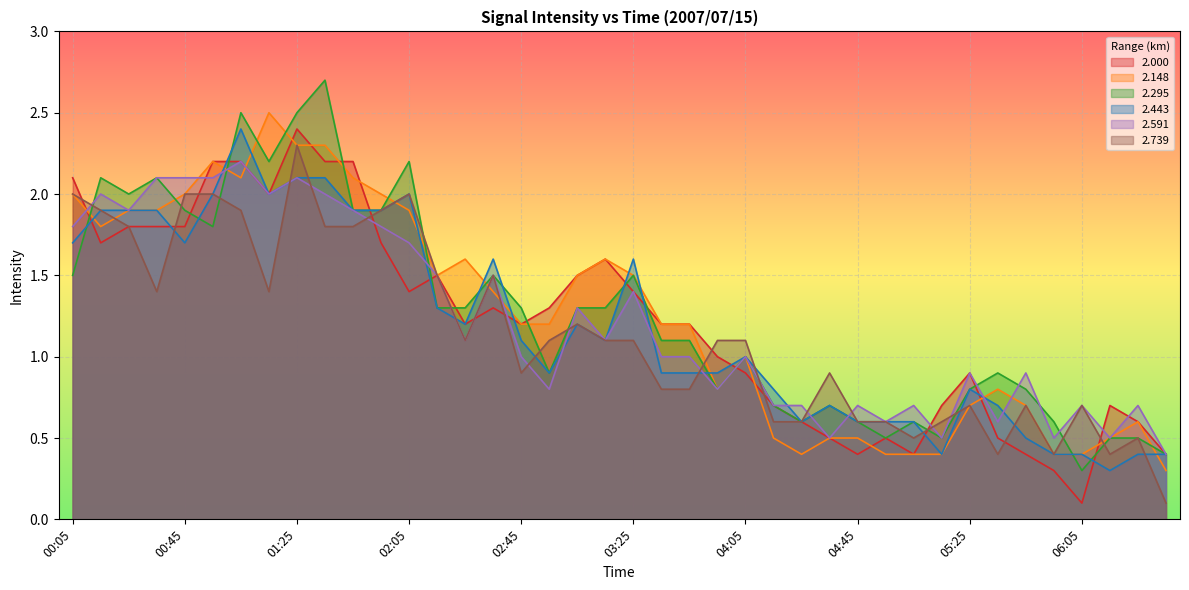

Does the chart display data point markers on the line(s)?

No